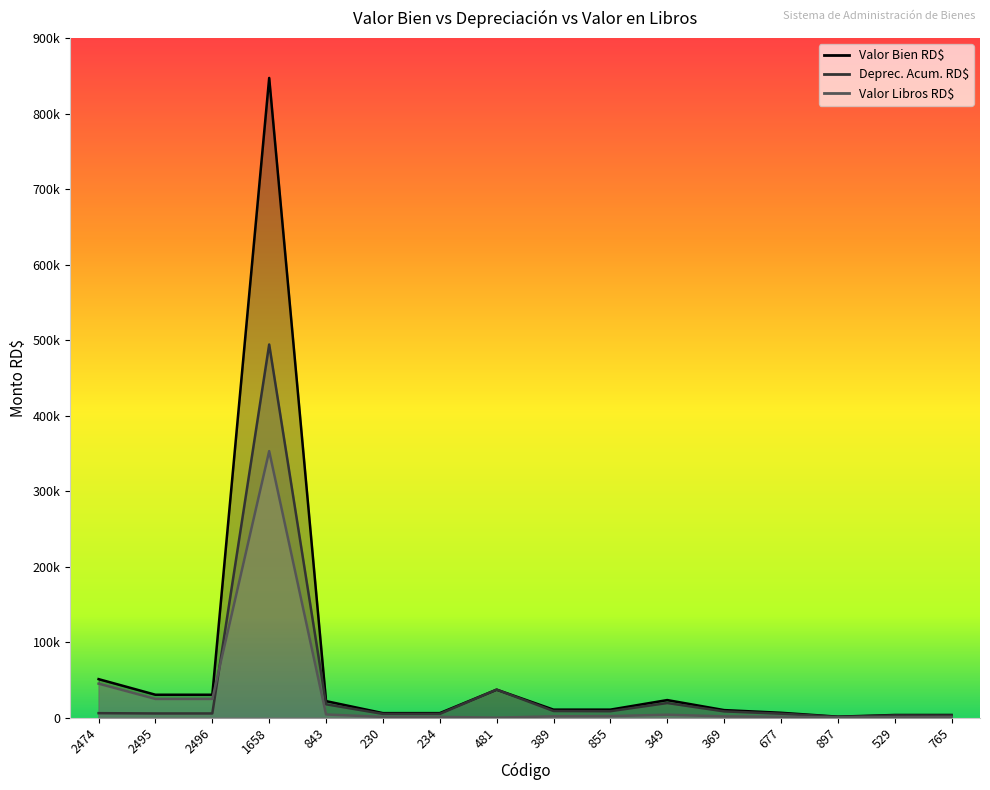

What is the label of the 14th point from the left?

897